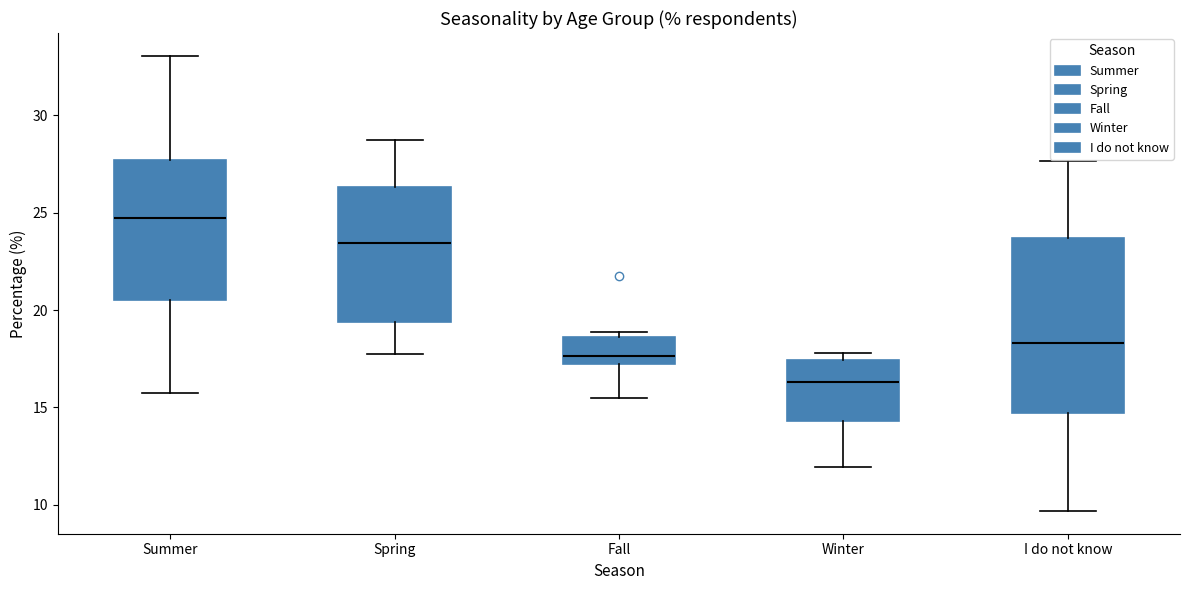

Reading left to right, read every box against the y-axis: the position of its median line, the range the box covers, and the ends of its whiskers. The values are not printed on the chart, so give them approximately, as read against the axis.

Summer: median 24.5, box 20.5 to 27.5, whiskers 15.5 to 33.0
Spring: median 23.5, box 19.5 to 26.5, whiskers 17.5 to 28.5
Fall: median 17.5, box 17.0 to 18.5, whiskers 15.5 to 19.0
Winter: median 16.5, box 14.5 to 17.5, whiskers 12.0 to 18.0
I do not know: median 18.5, box 14.5 to 23.5, whiskers 9.5 to 27.5